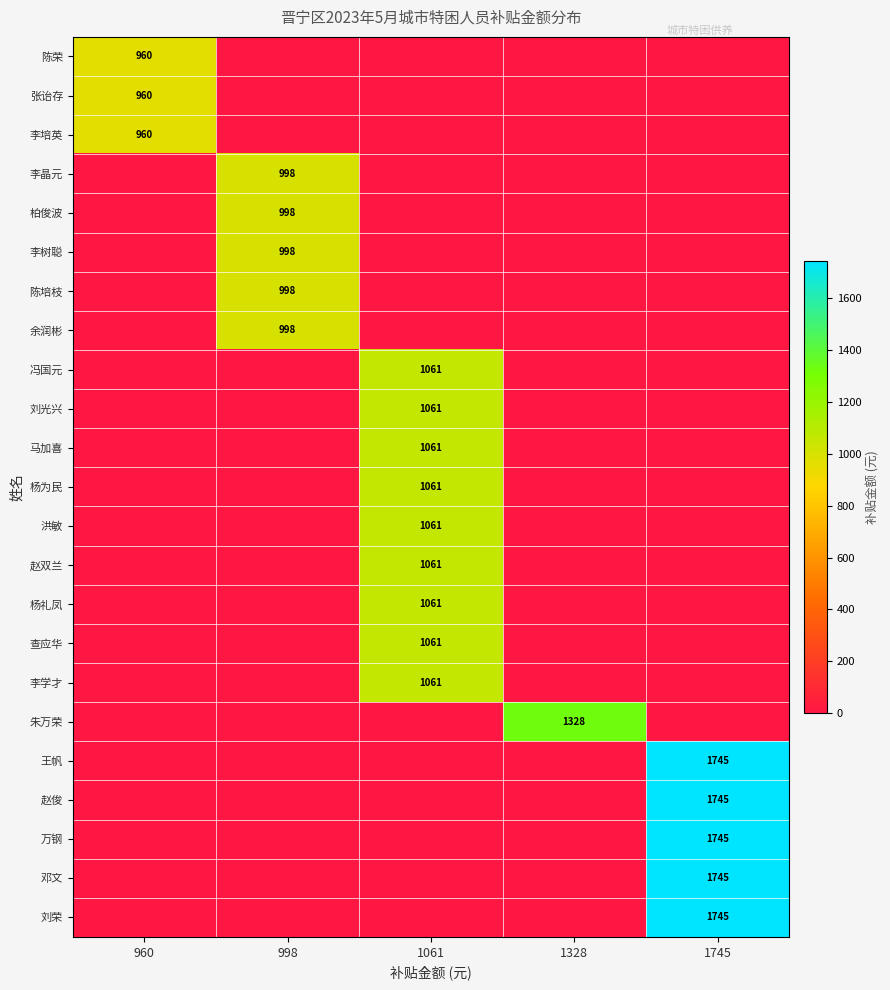

The 赵俊 series shows 1745 at 1745. True or false?

True